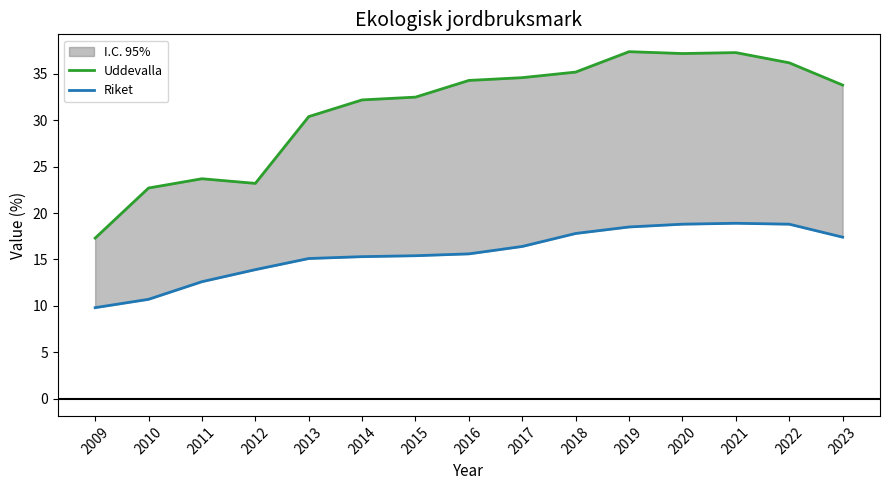

The Riket series shows 4.9 at 2012. True or false?

False